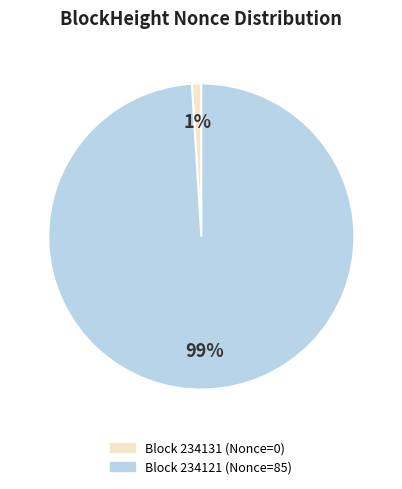

Does any single category account for the majority?

Yes